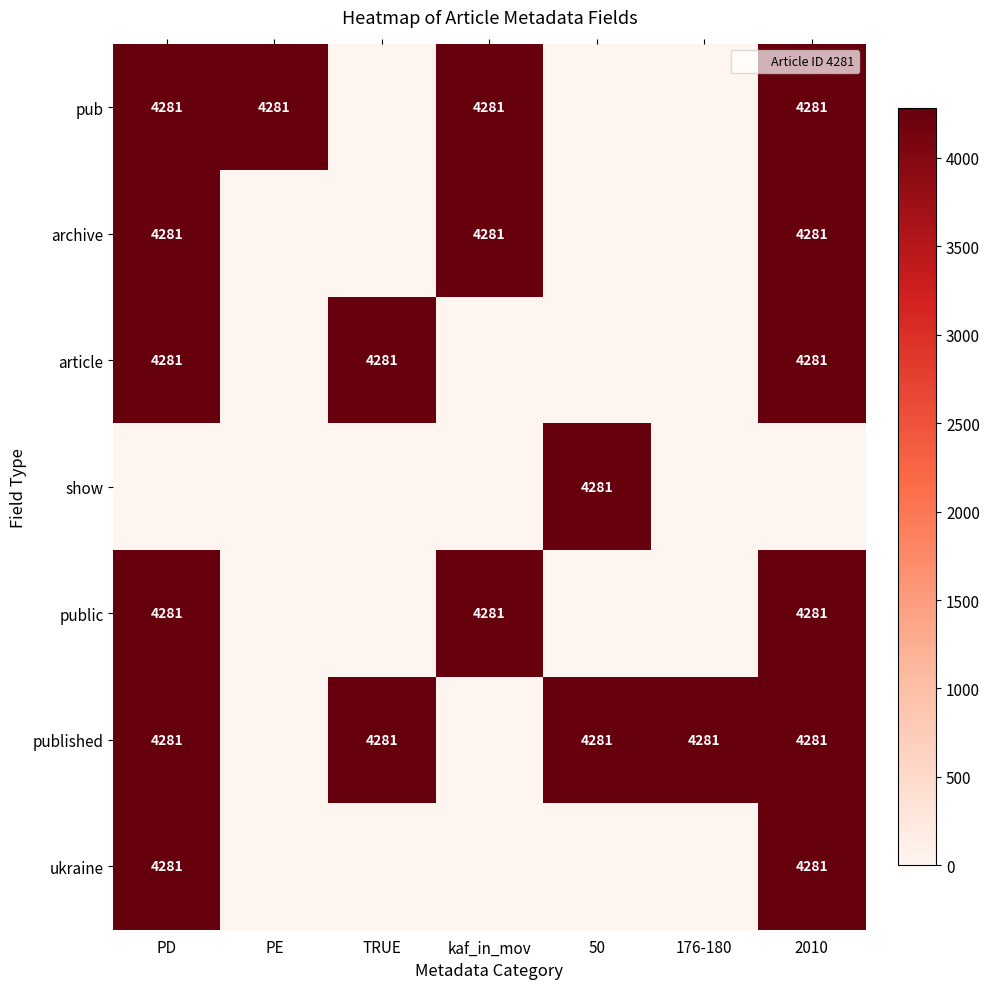

List the labels in order of ukraine value, largest first.

PD, 2010, PE, TRUE, kaf_in_mov, 50, 176-180